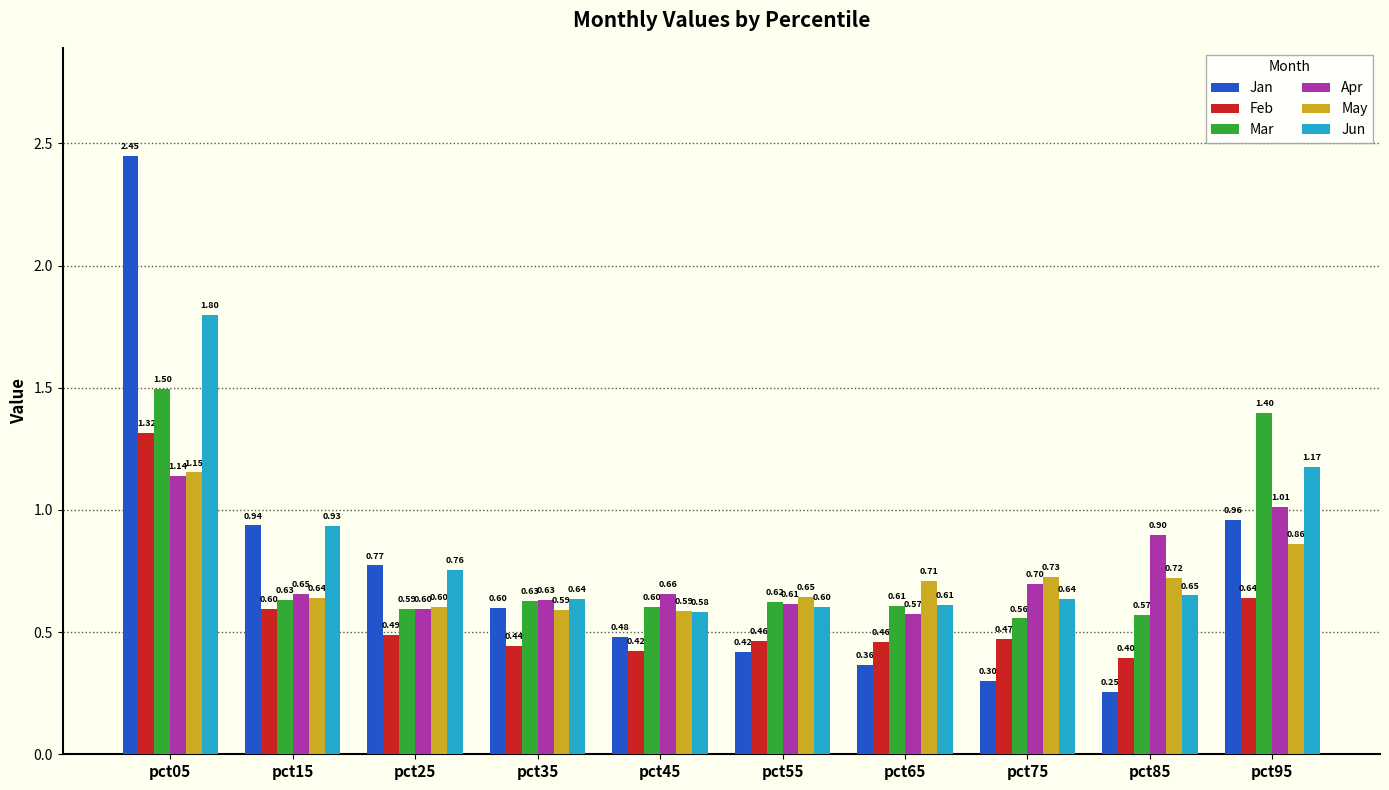

List the labels in order of Apr value, largest first.

pct05, pct95, pct85, pct75, pct45, pct15, pct35, pct55, pct25, pct65